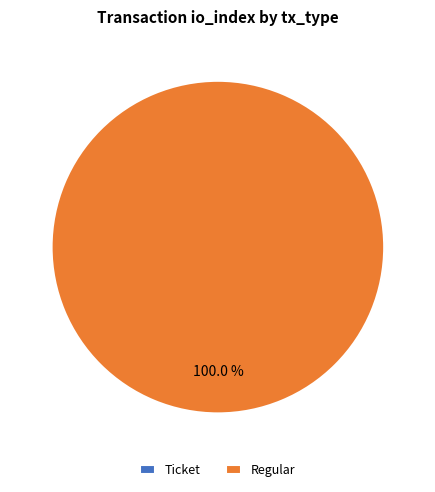

What is the change in value from Ticket (io_index=0) to Regular (io_index=12)?

+12